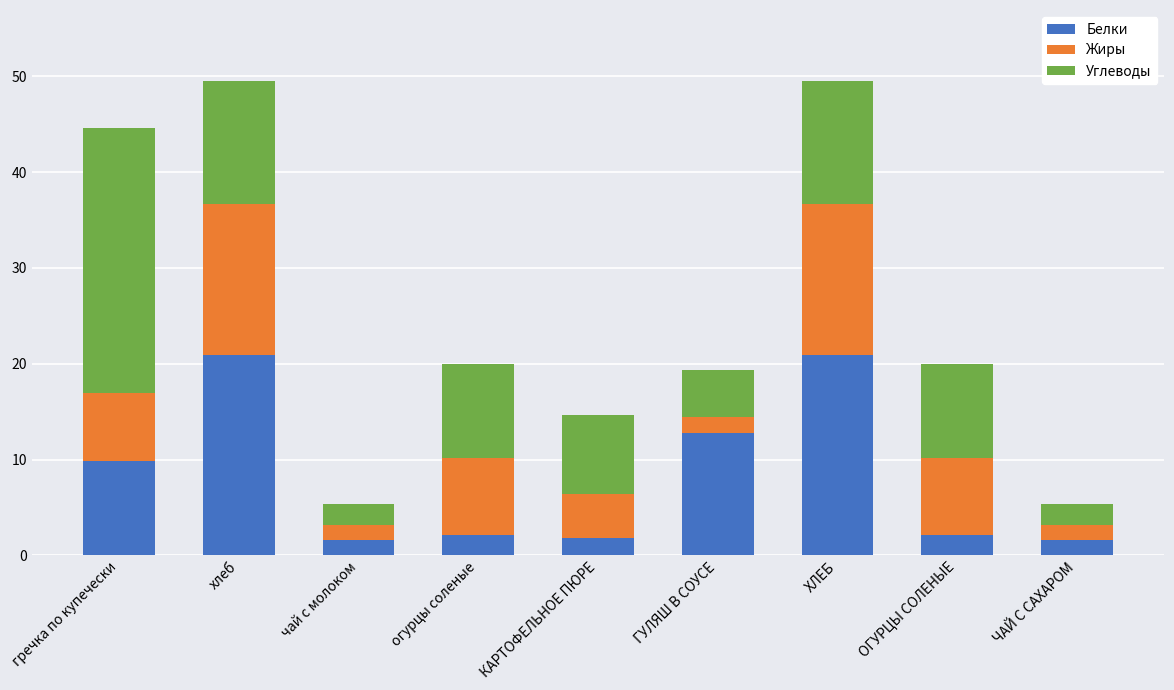

How many series are shown in this chart?

3